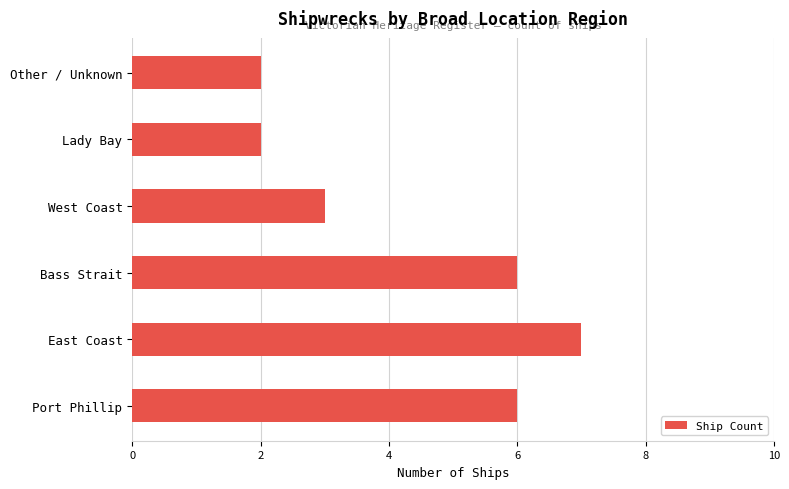

Which label corresponds to the largest value in the chart?

East Coast